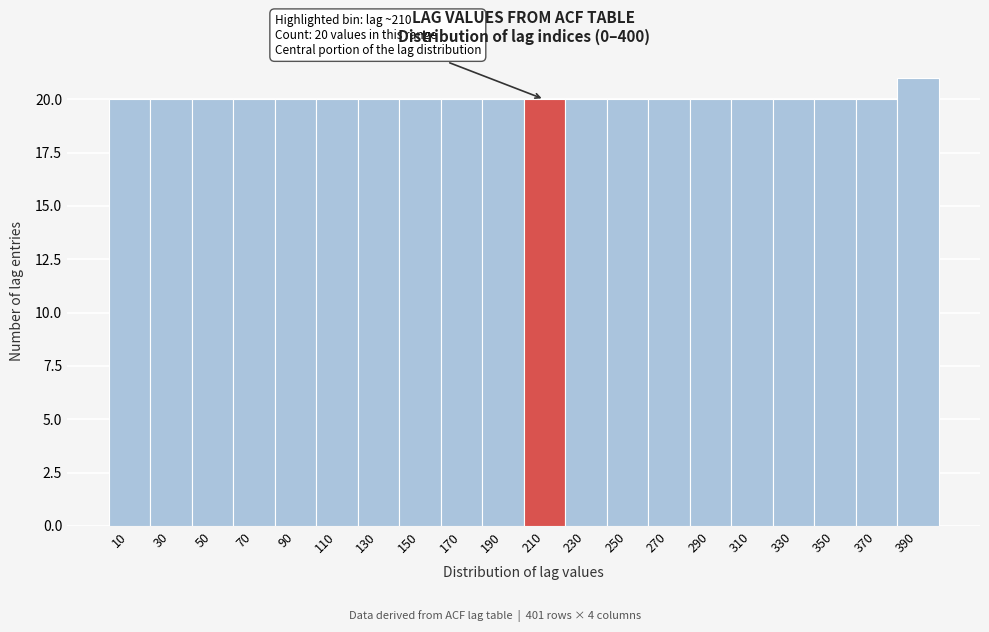

Over which range of the x-axis is the bar tallest?

380 to 400